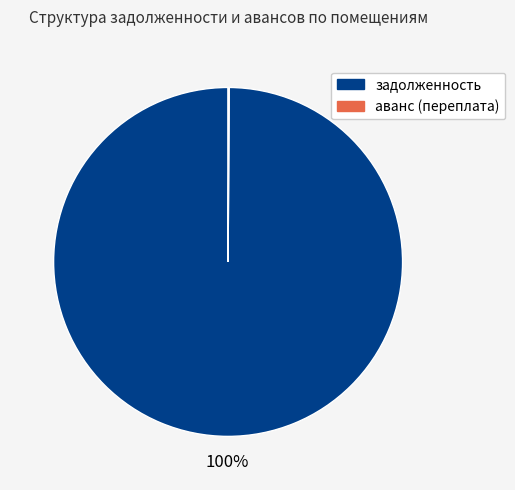

Is there any slice that represents more than half of the pie?

Yes